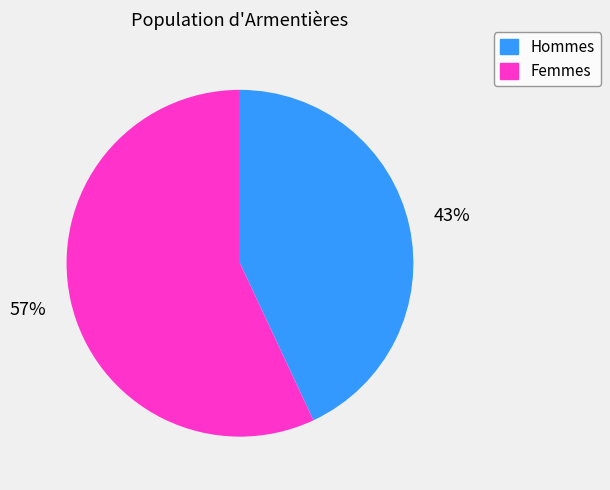

To the nearest percent, what is the difference between the largest and smallest slice percentages?

14%